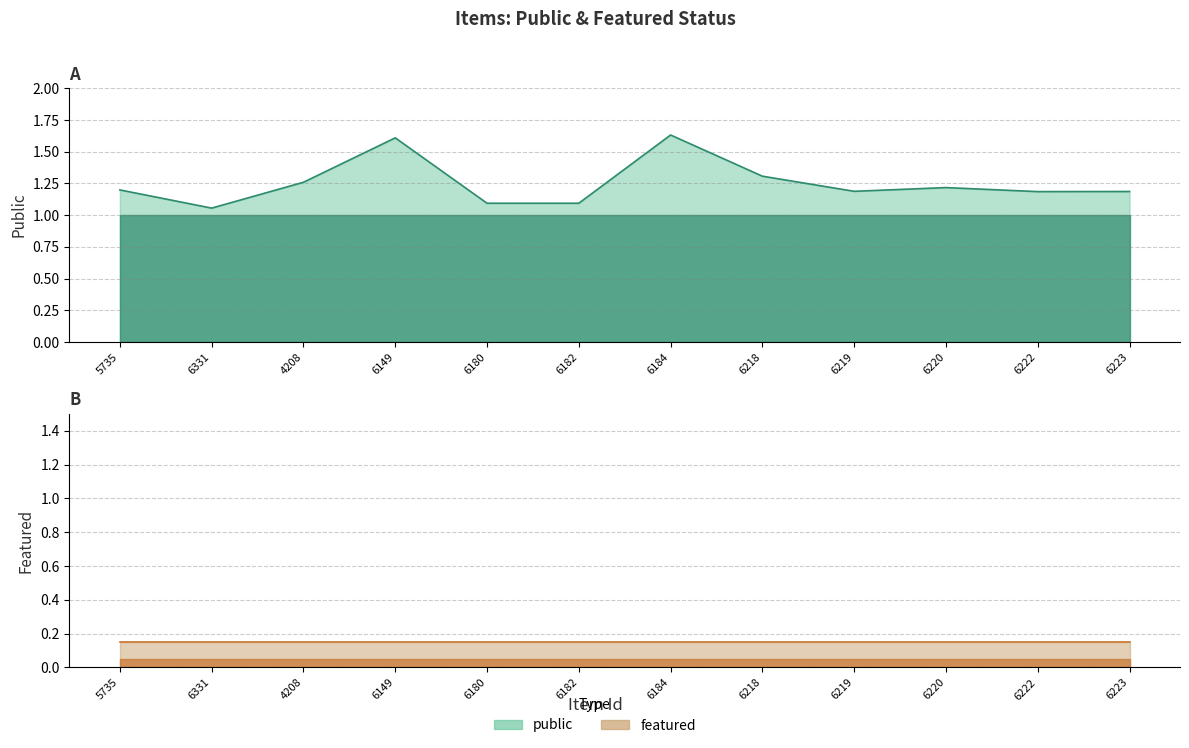

How many lines are shown in the chart?

2